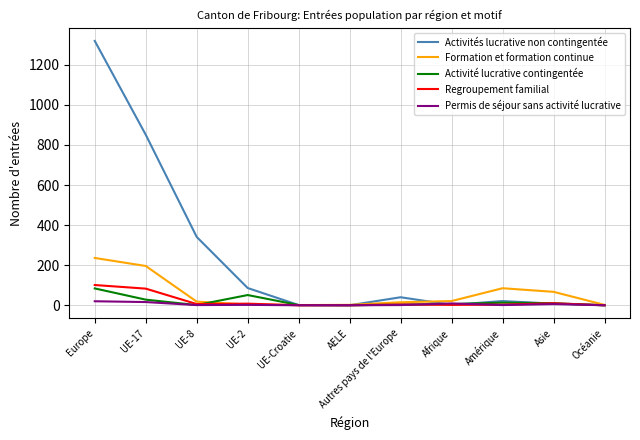

Which series has the largest range (max minus min)?

Activités lucrative non contingentée